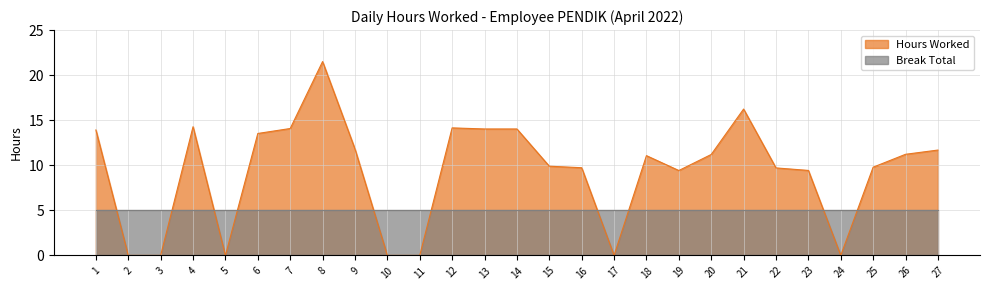

How many values exceed 11?

14